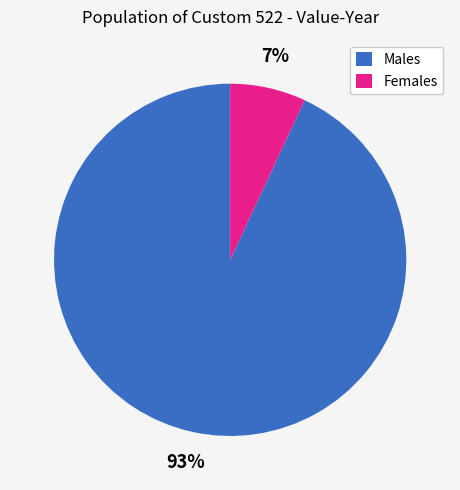

Count the number of slices in the pie.

2